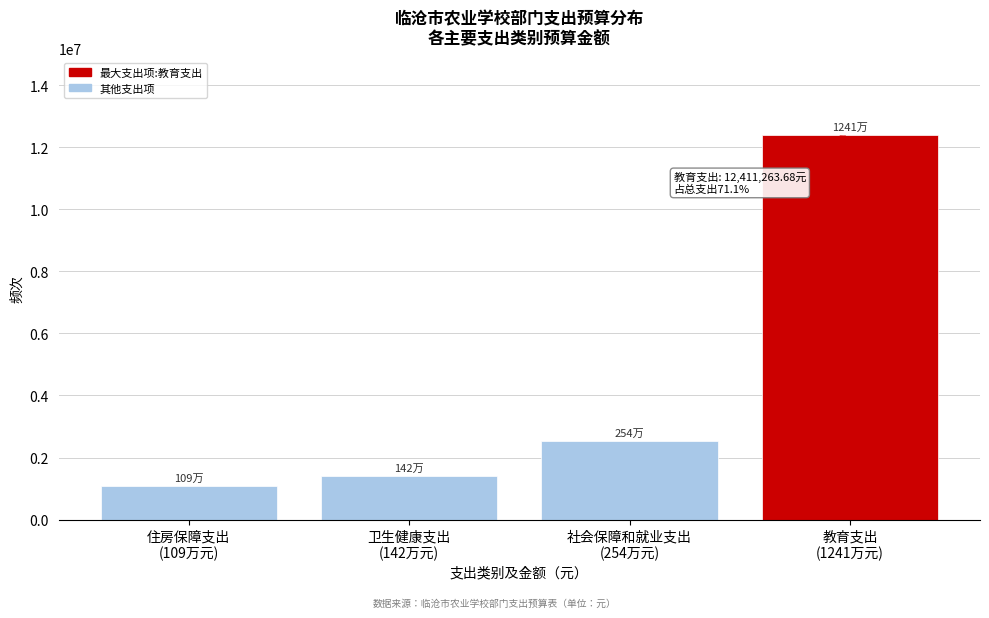

Reading left to right, extract all data points from this chart.

1094423.0	1419225.9	2542042.3	12411263.7